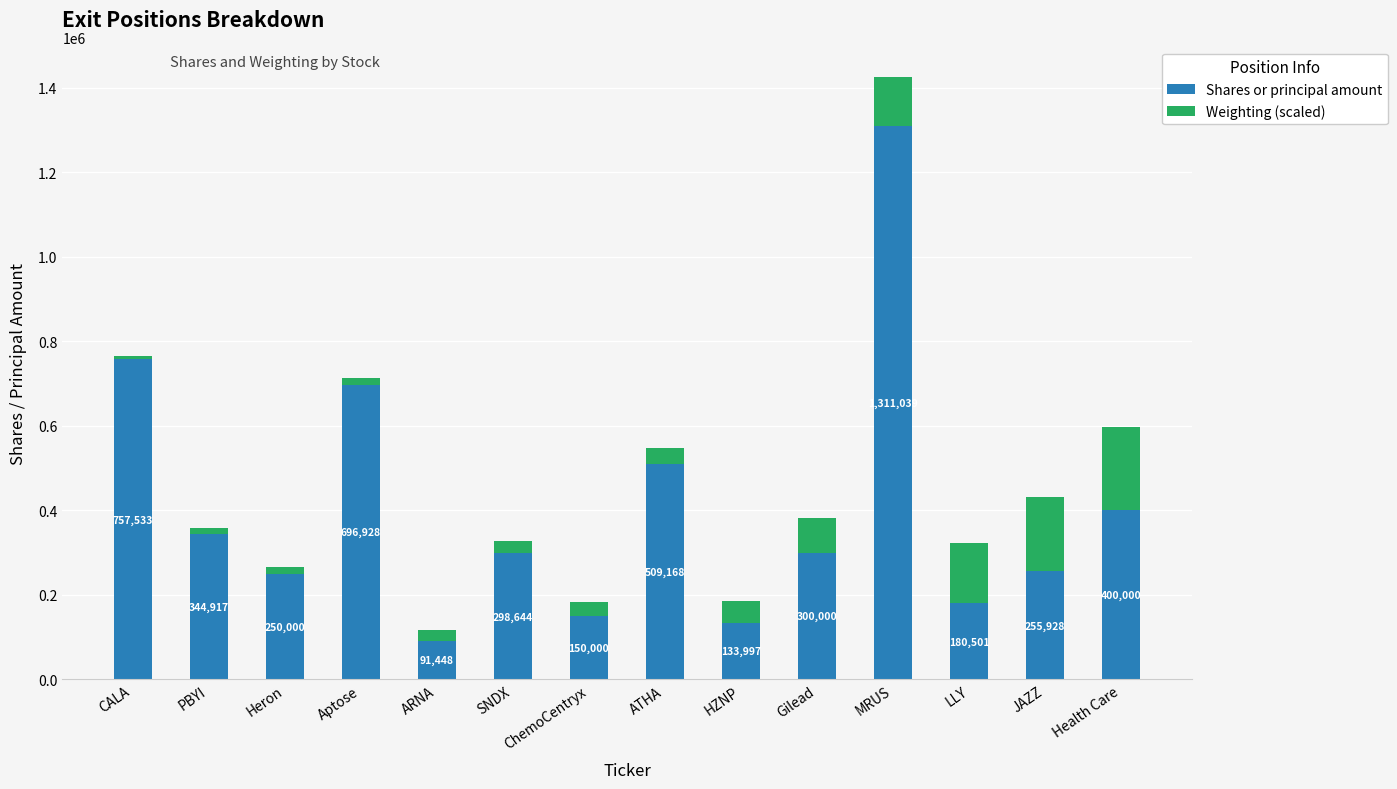

What is the average value of the Shares or principal amount series?

405721.6